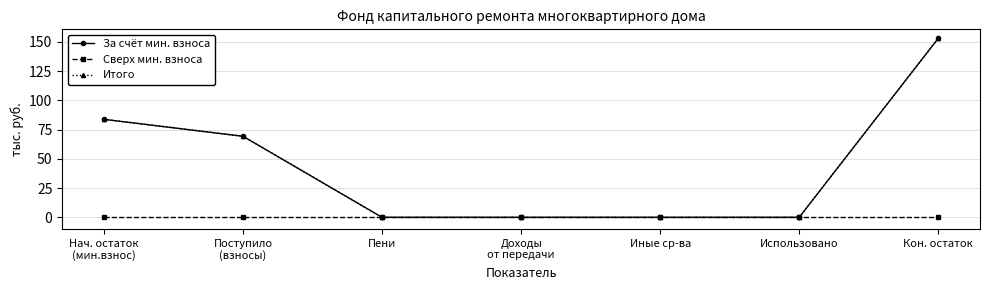

True or false: За счёт мин. взноса has a value of 60.0 at Иные ср-ва.

False